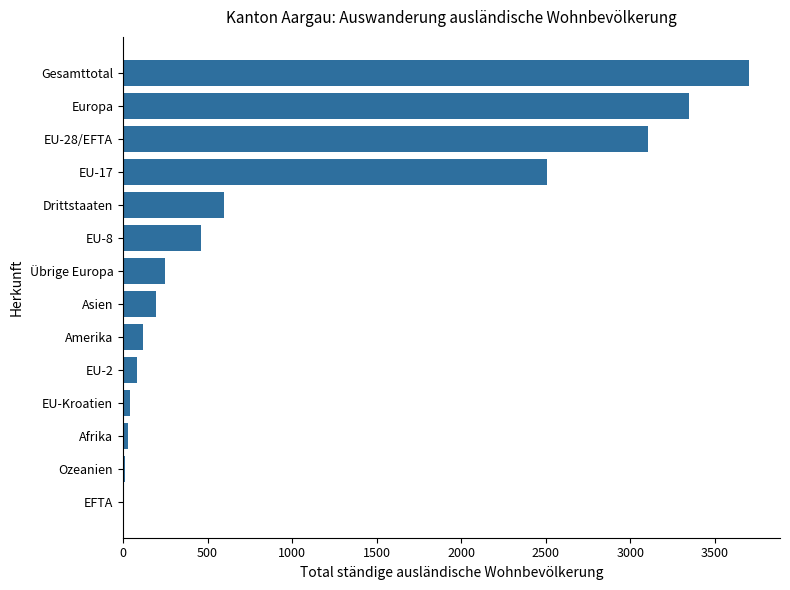

Are the bars horizontal?

Yes